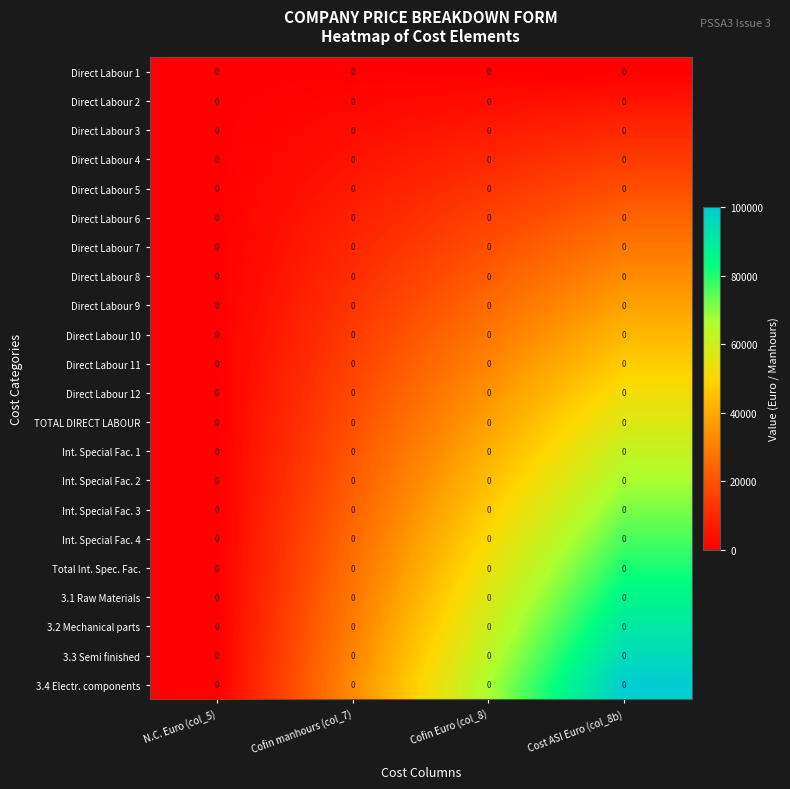

Is it true that Direct Labour 8 equals 4341.6 at Cofin manhours (col_7)?

False